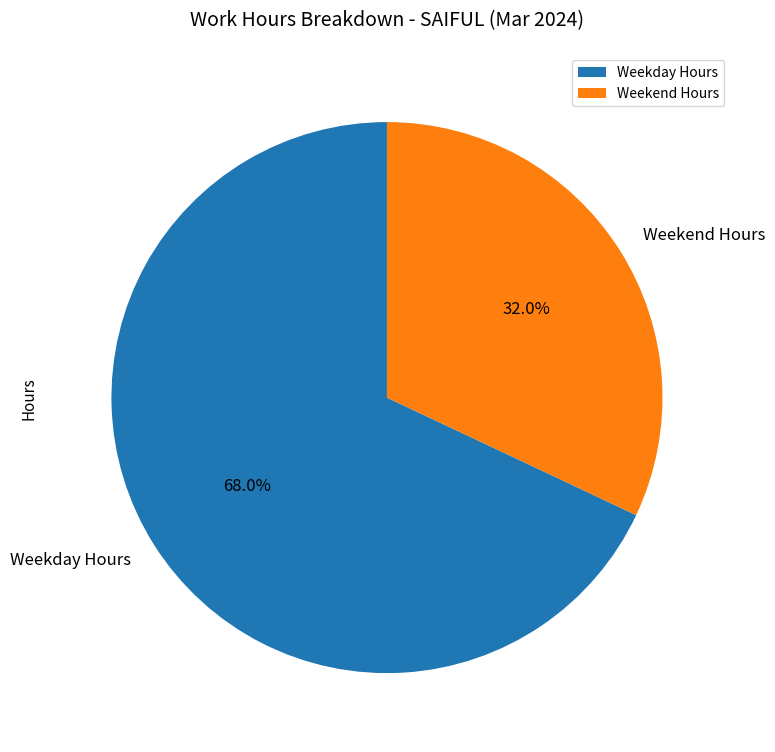

Which has a higher value, Weekend Hours or Weekday Hours?

Weekday Hours